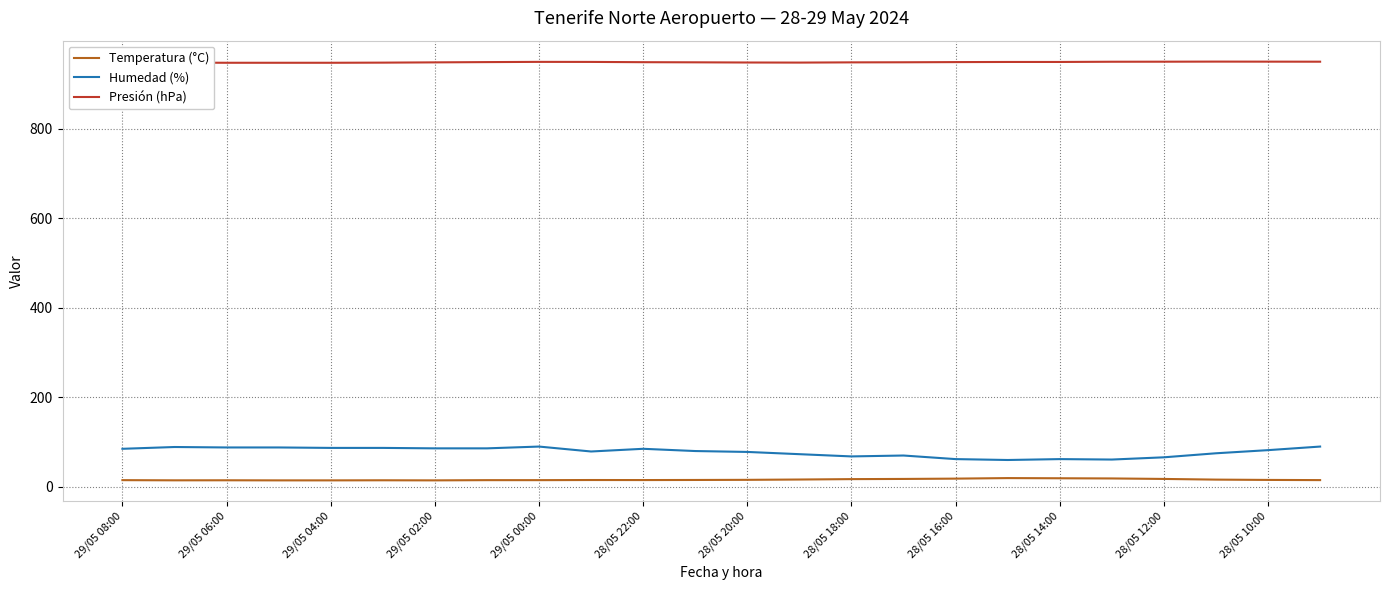

List the series in order of their peak value, lowest first.

Temperatura (°C), Humedad (%), Presión (hPa)